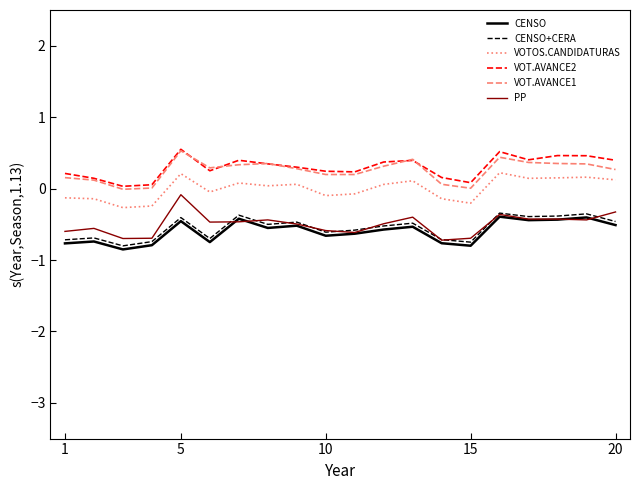

True or false: VOT.AVANCE1 and VOTOS.CANDIDATURAS intersect in this chart.

False